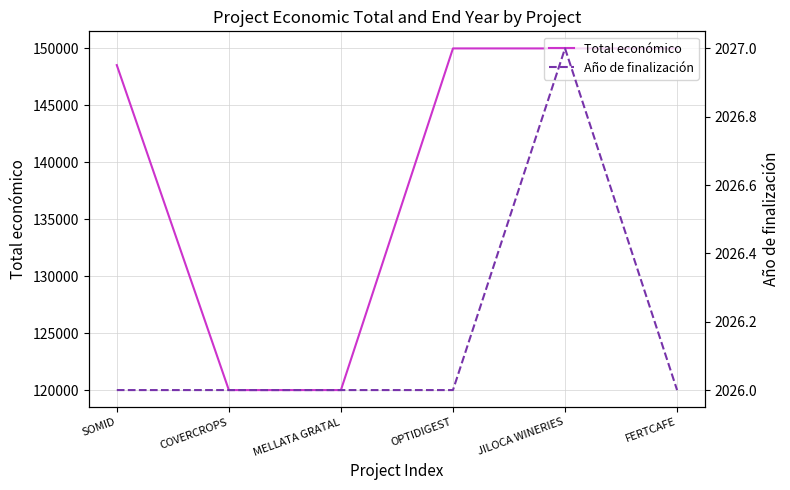

Reading left to right, transcribe all the data shown in this chart.

Total económico: 148534	120000	120000	150000	150000	150000
Año de finalización: 2026	2026	2026	2026	2027	2026